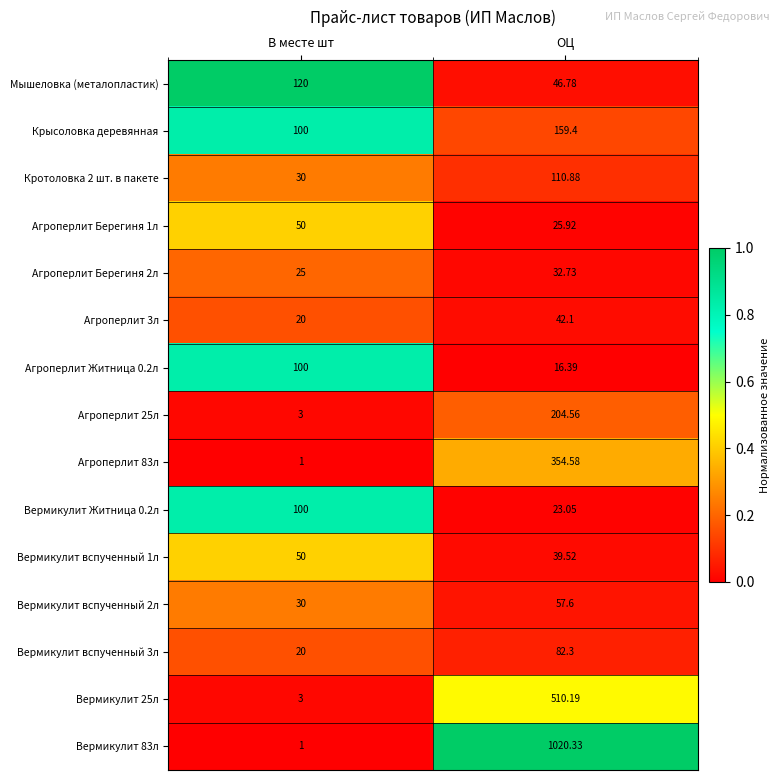

Which category has the highest value across all series?

ОЦ